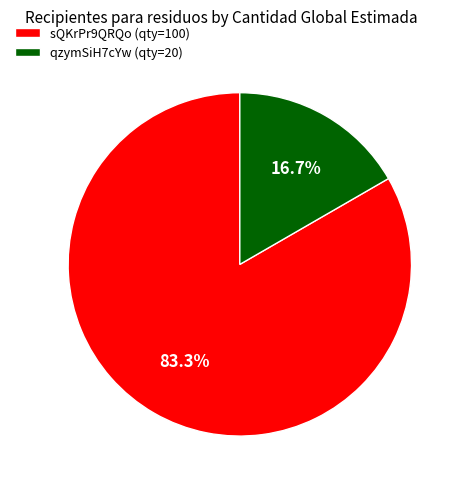

How many slices are in this pie chart?

2